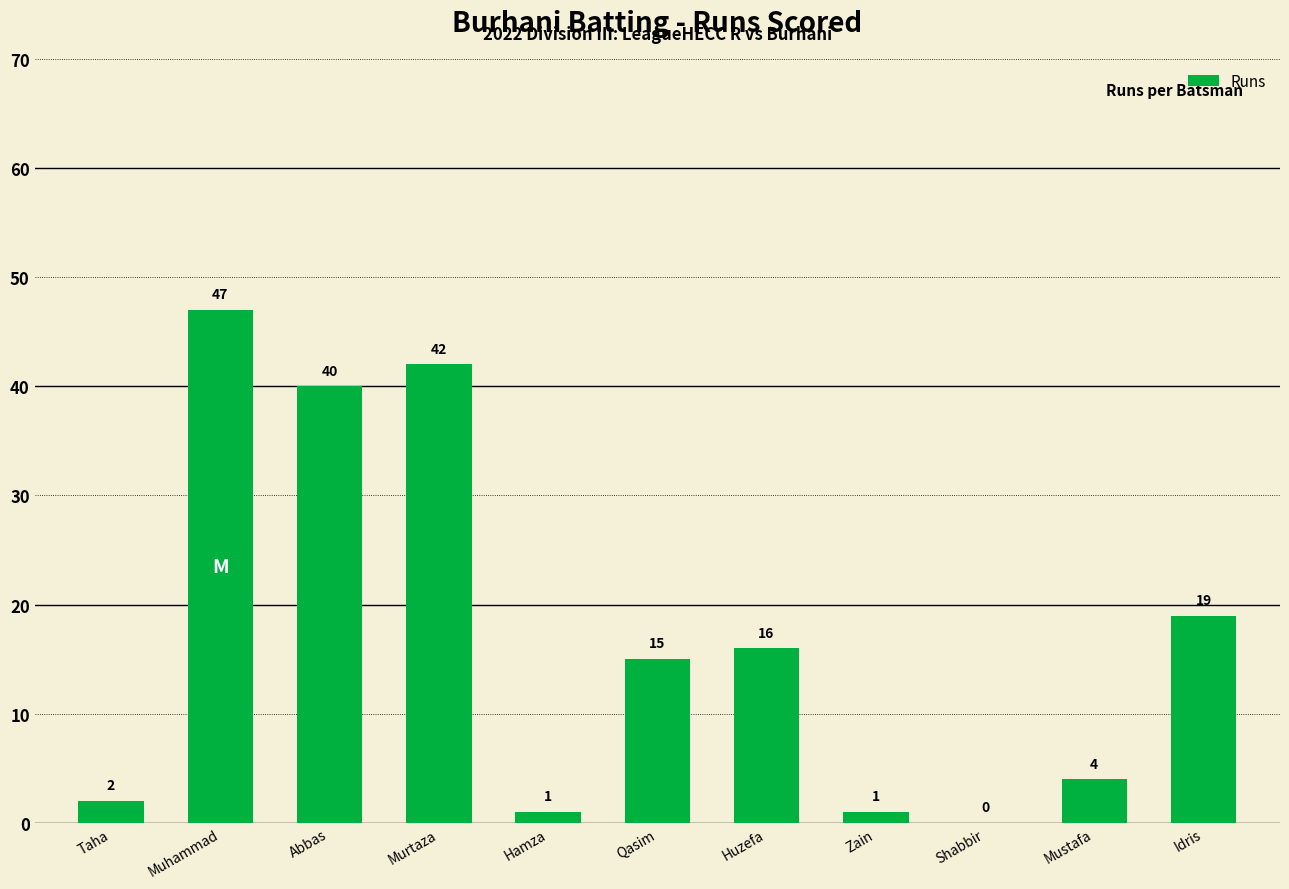

What is the greatest value displayed?

47